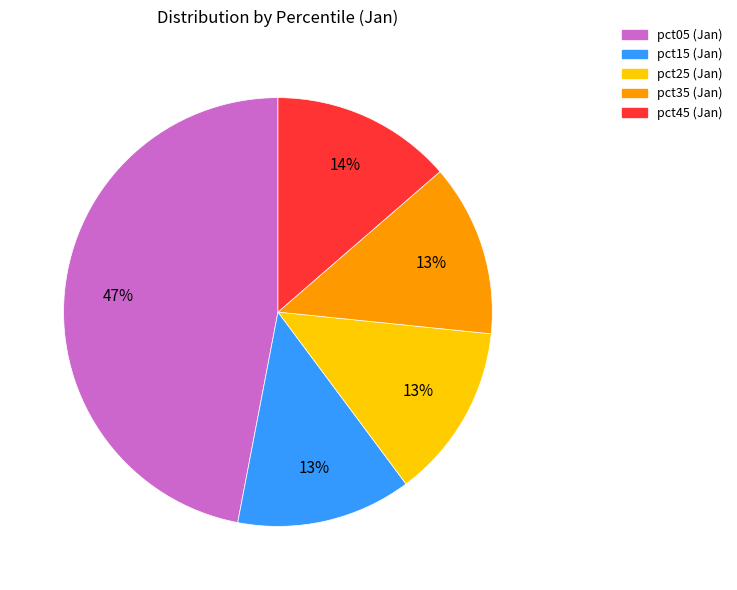

Does any single category account for the majority?

No